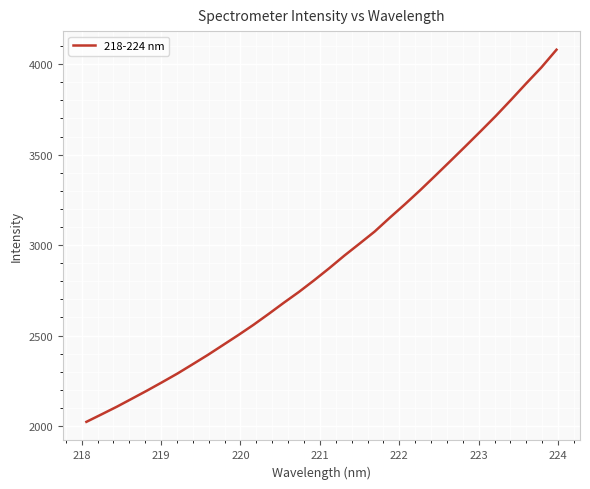

Does the chart have visible grid lines?

Yes